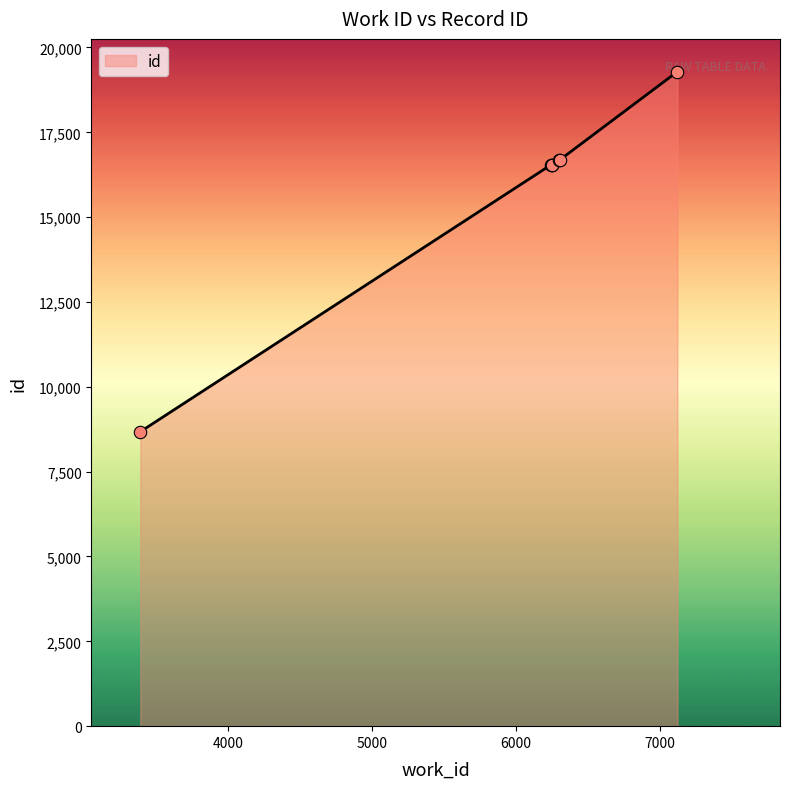

What is the difference between the maximum and second lowest values?

2744